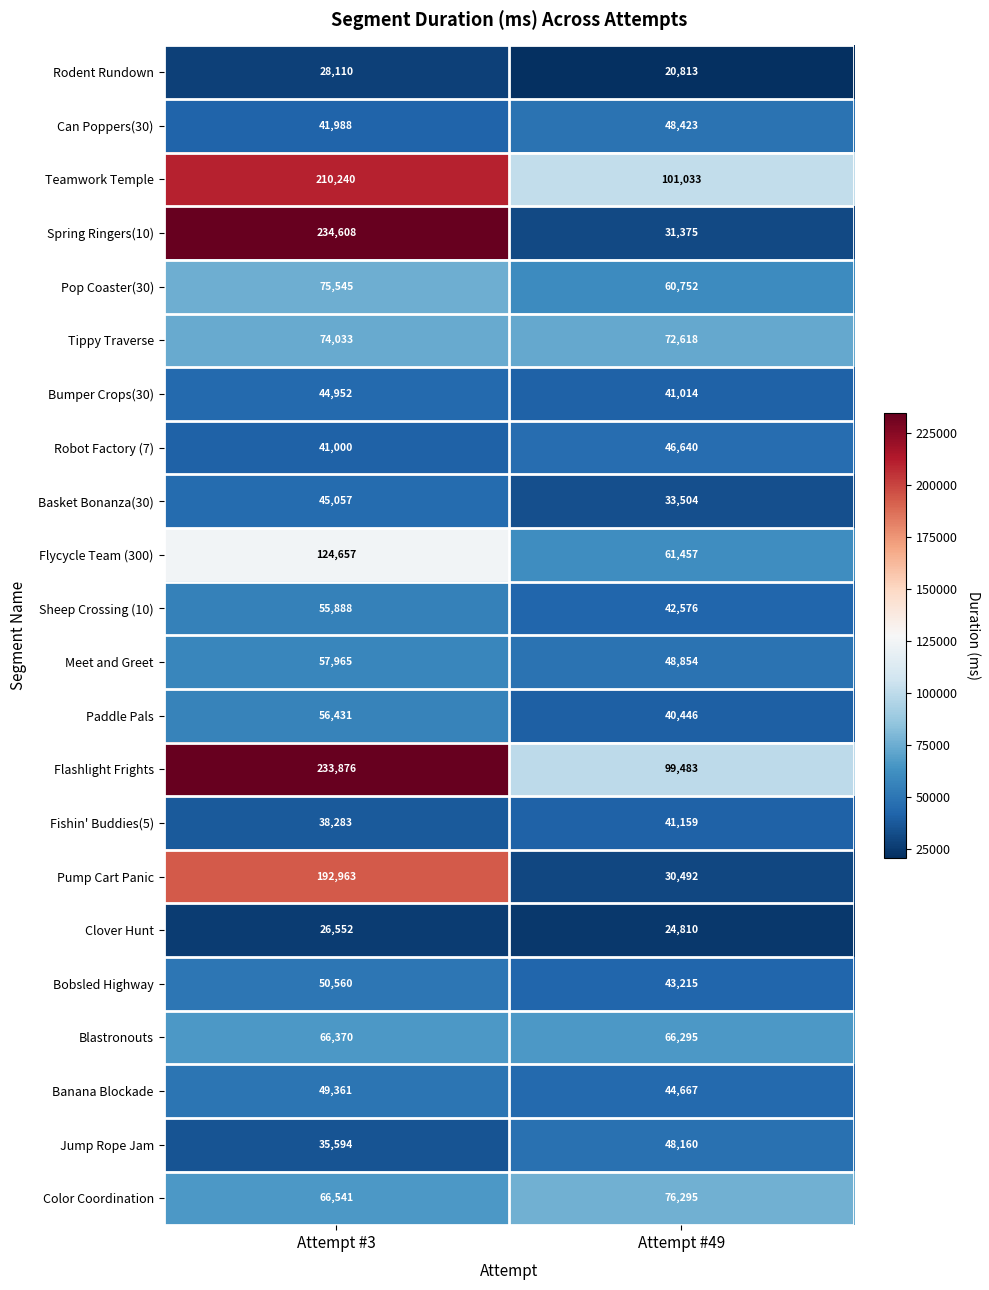

At which category is the sum across all series the highest?

Attempt #3